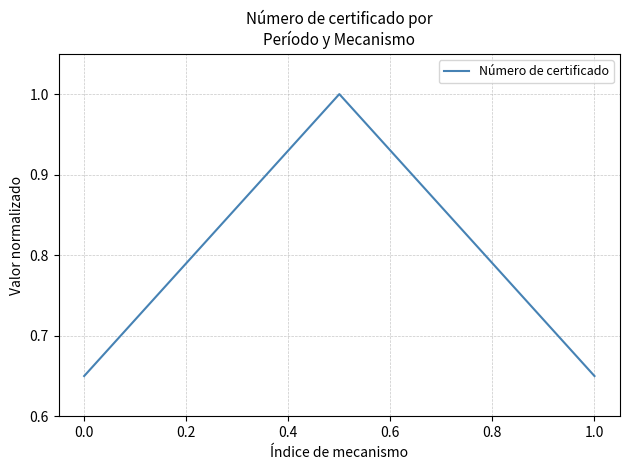

What is the greatest value displayed?

1.0